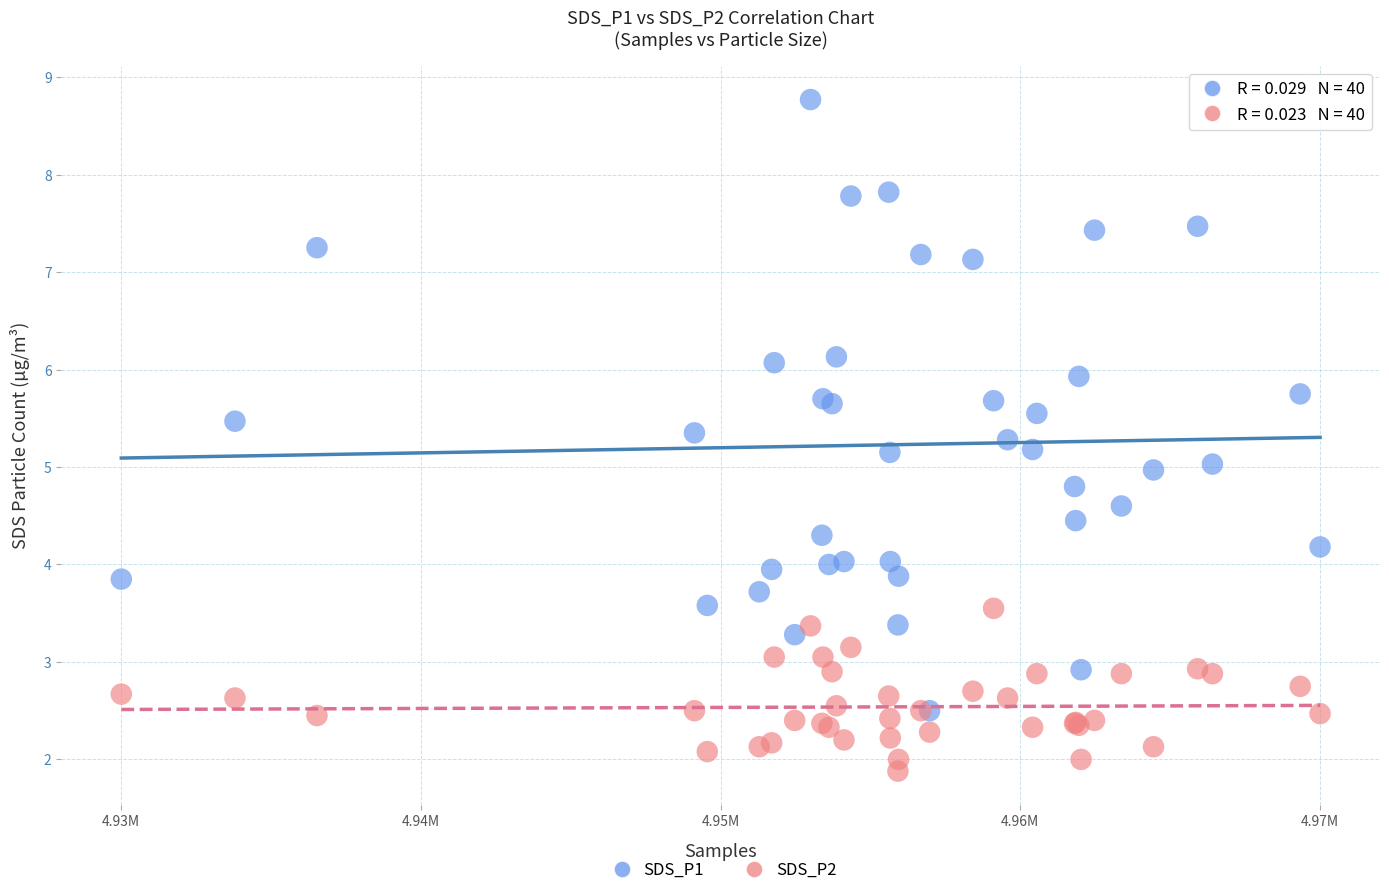

What are all the series names shown in the legend?

SDS_P1, SDS_P2